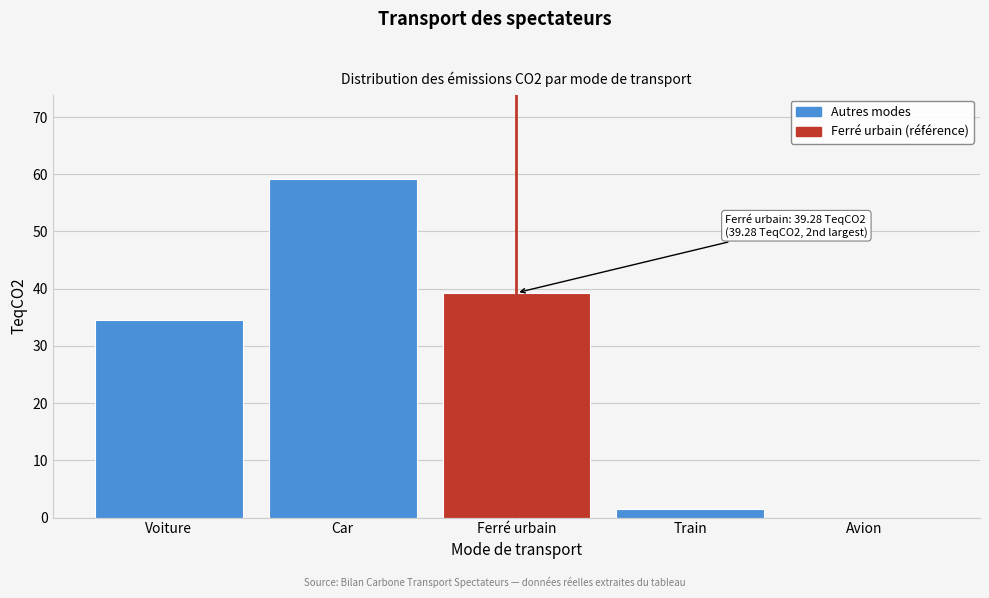

Reading left to right, extract all data points from this chart.

Voiture=34.6	Car=59.1	Ferré urbain=39.3	Train=1.4	Avion=0.0